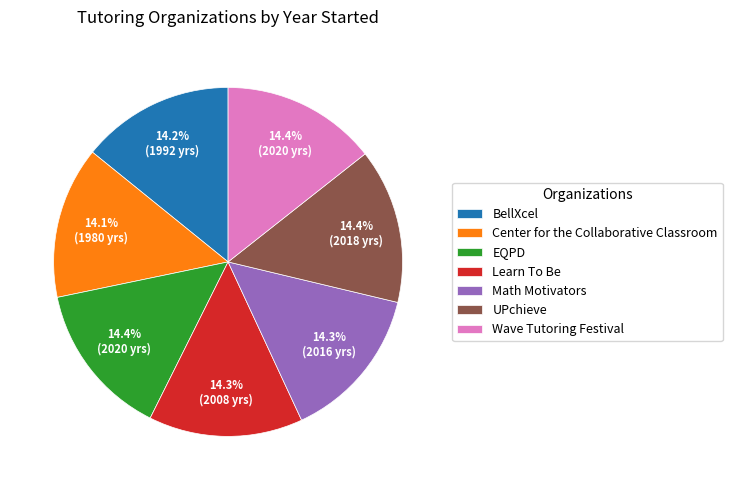

What portion of the pie excludes Learn To Be?

85.7%